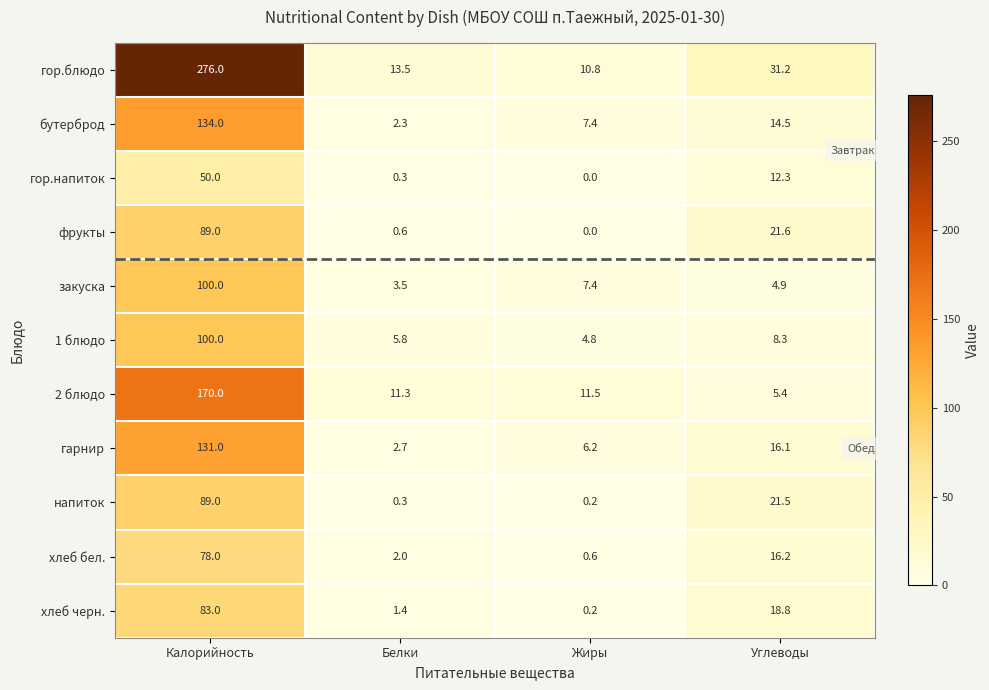

At which label does 2 блюдо first exceed 11?

Калорийность